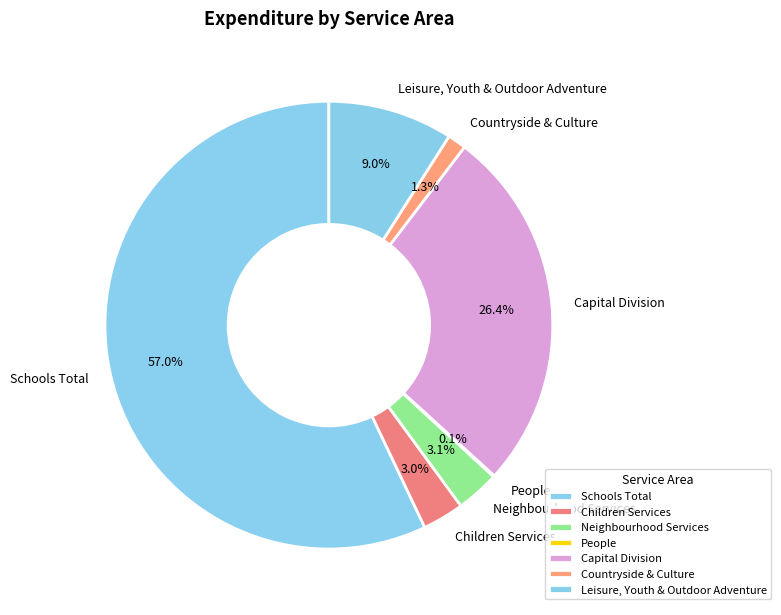

Which slice represents more than half of the pie?

Schools Total